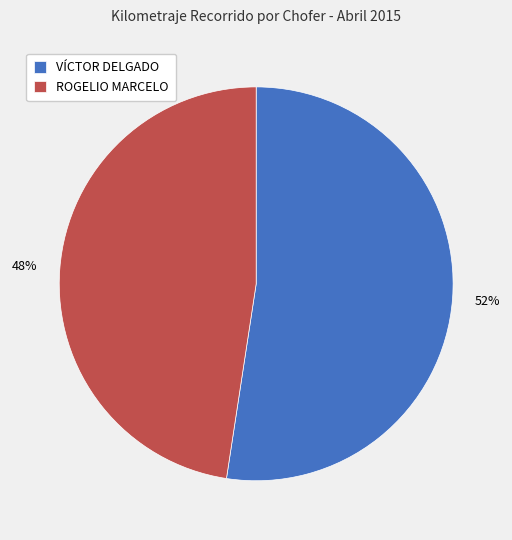

Approximately how many times larger is the value at ROGELIO MARCELO compared to VÍCTOR DELGADO?

0.9